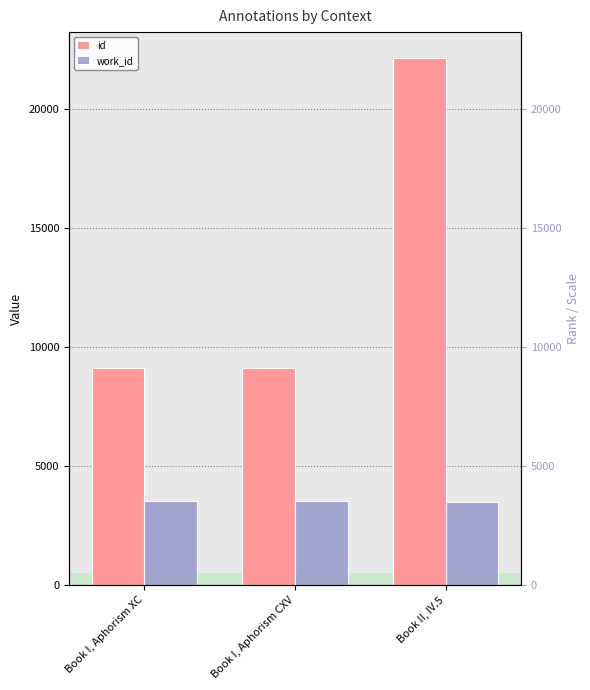

Rank the series at Book I, Aphorism CXV from lowest to highest value.

work_id, id